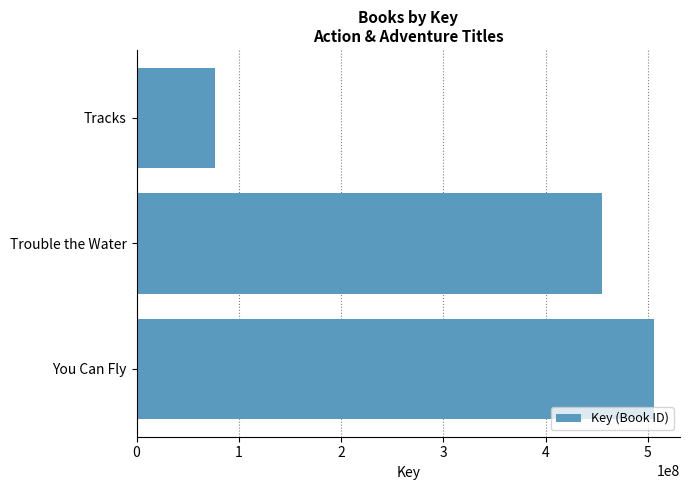

List the labels in order of value, smallest first.

Tracks, Trouble the Water, You Can Fly